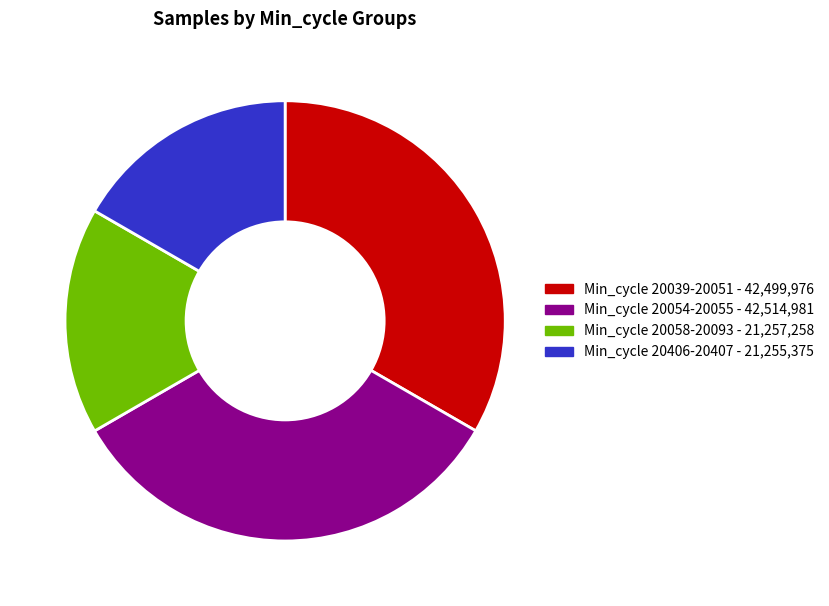

Is there any slice that represents more than half of the pie?

No